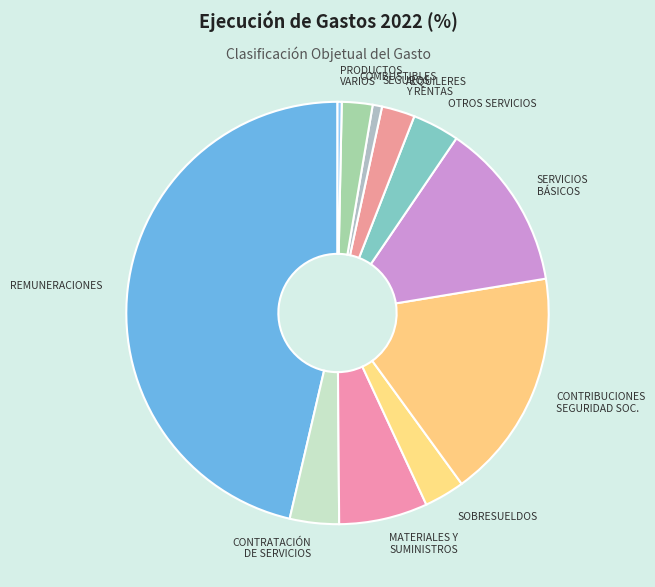

Which category has the biggest portion of the pie?

REMUNERACIONES